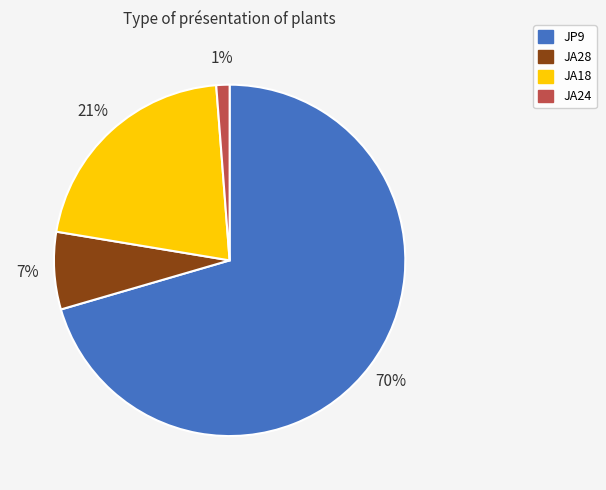

Is there any slice that represents more than half of the pie?

Yes